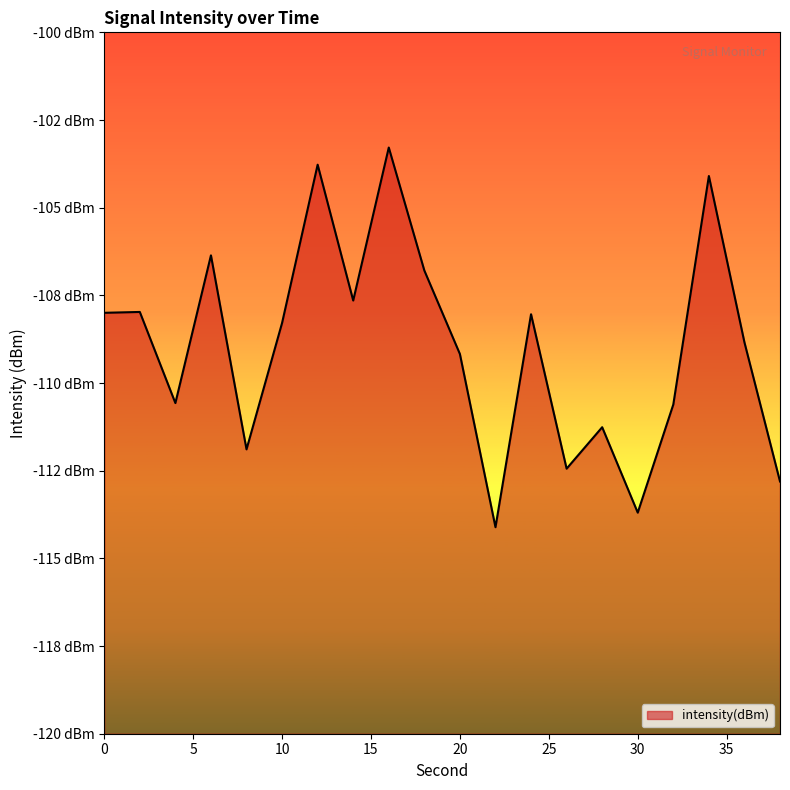

List the labels in order of value, smallest first.

22, 30, 38, 26, 8, 28, 32, 4, 20, 36, 10, 24, 0, 2, 14, 18, 6, 34, 12, 16